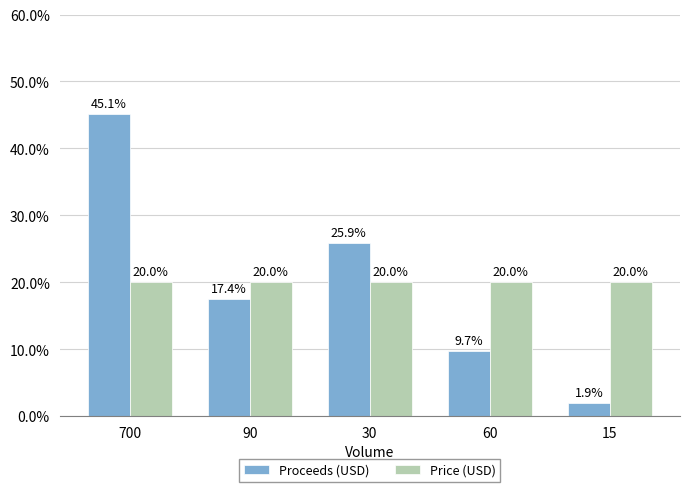

The Proceeds (USD) series shows 1.9 at 15. True or false?

True